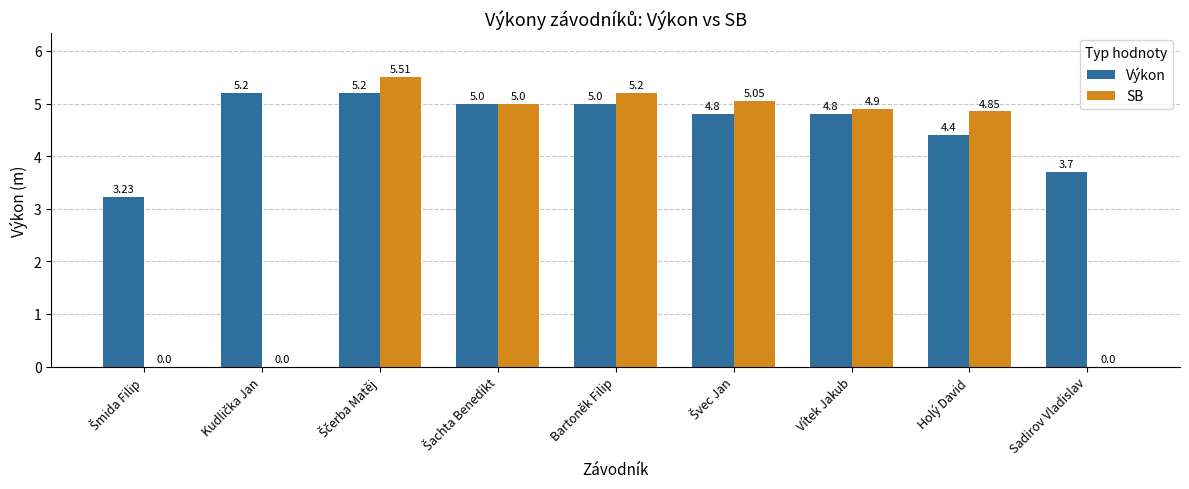

Which series has the largest total across all categories?

Výkon